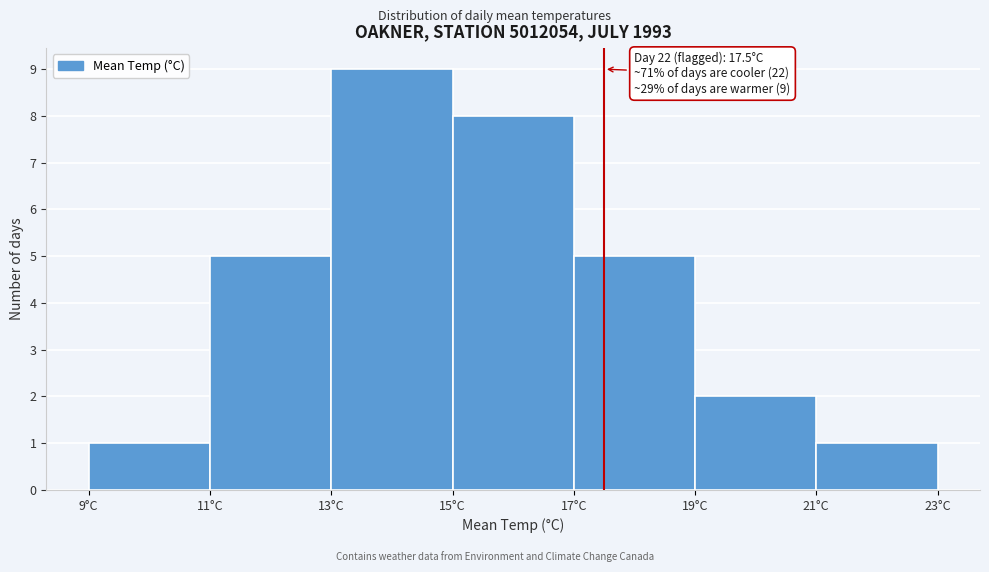

Over which range of the x-axis is the bar tallest?

13 to 15